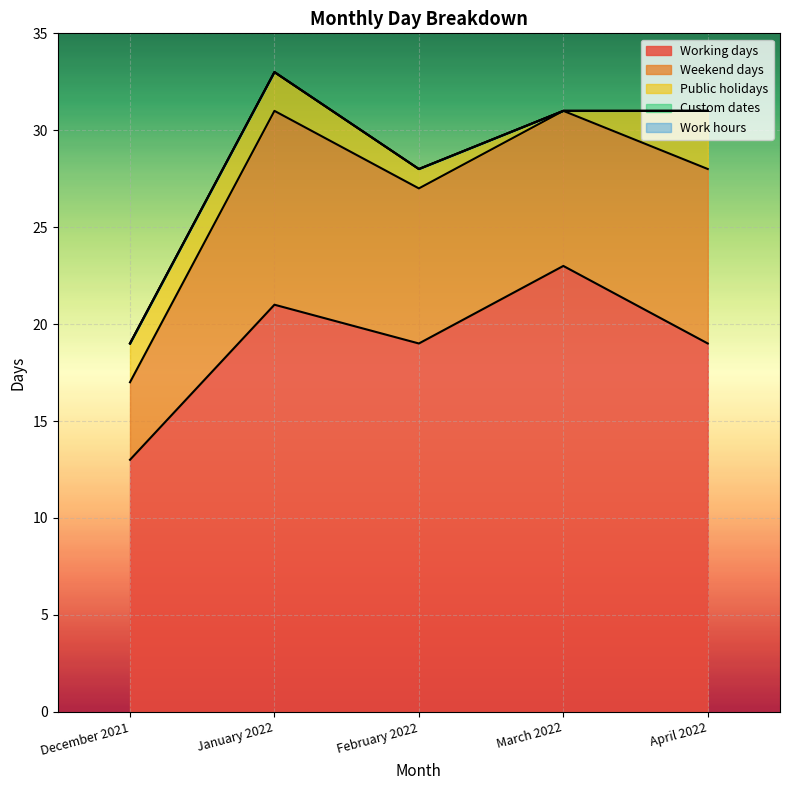

Between December 2021 and March 2022, which series saw the biggest shift?

Working days